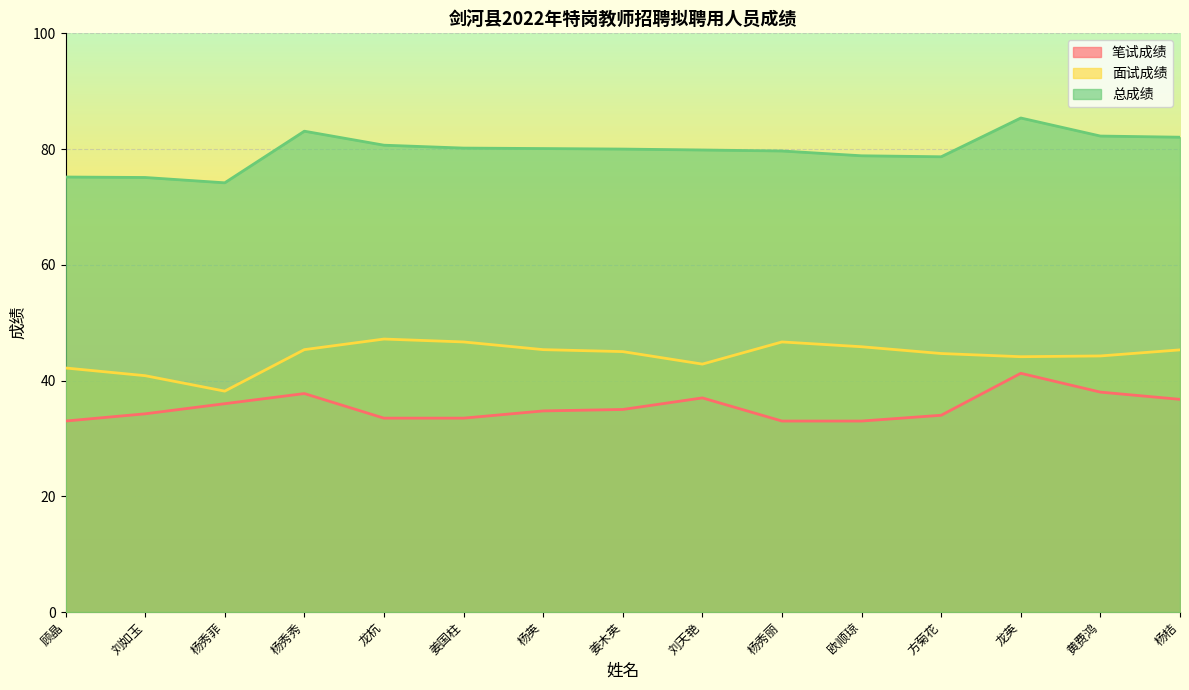

Reading left to right, list all the values displayed in this chart.

笔试成绩: 顾晶=33.0	刘如玉=34.2	杨秀菲=36.0	杨秀秀=37.8	龙杭=33.5	姜国柱=33.5	杨英=34.8	姜木英=35.0	刘天艳=37.0	杨秀丽=33.0	欧顺琼=33.0	方菊花=34.0	龙英=41.2	黄费鸿=38.0	杨桔=36.8
面试成绩: 顾晶=42.2	刘如玉=40.8	杨秀菲=38.2	杨秀秀=45.3	龙杭=47.2	姜国柱=46.7	杨英=45.3	姜木英=45.0	刘天艳=42.8	杨秀丽=46.7	欧顺琼=45.8	方菊花=44.7	龙英=44.1	黄费鸿=44.2	杨桔=45.3
总成绩: 顾晶=75.2	刘如玉=75.1	杨秀菲=74.2	杨秀秀=83.1	龙杭=80.7	姜国柱=80.2	杨英=80.1	姜木英=80.0	刘天艳=79.8	杨秀丽=79.7	欧顺琼=78.8	方菊花=78.7	龙英=85.4	黄费鸿=82.2	杨桔=82.0